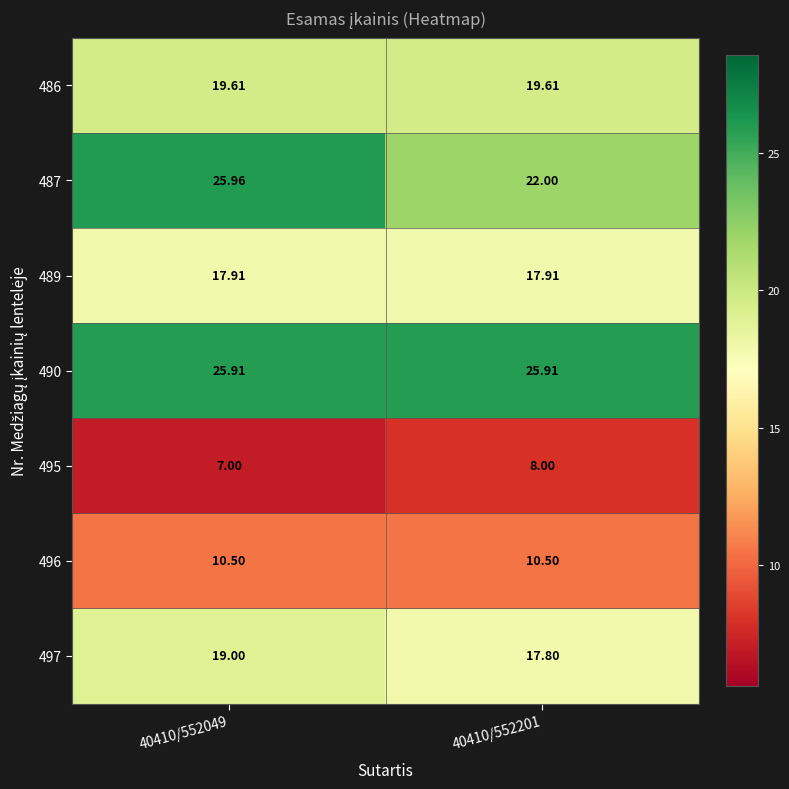

How many data points does each series have?

2